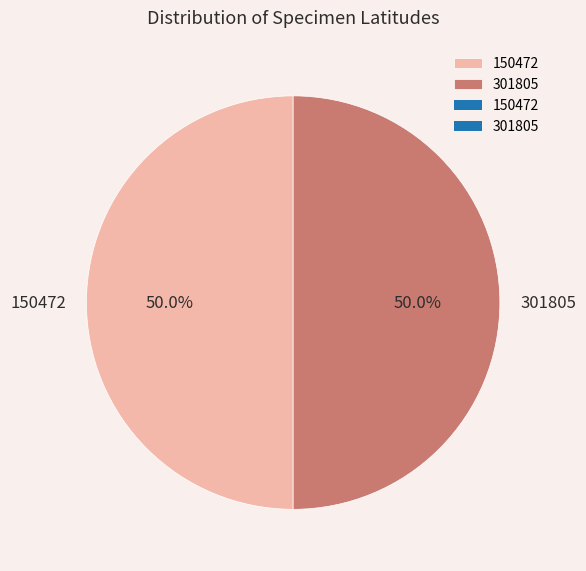

Approximately how many times larger is the value at 301805 compared to 150472?

1.0